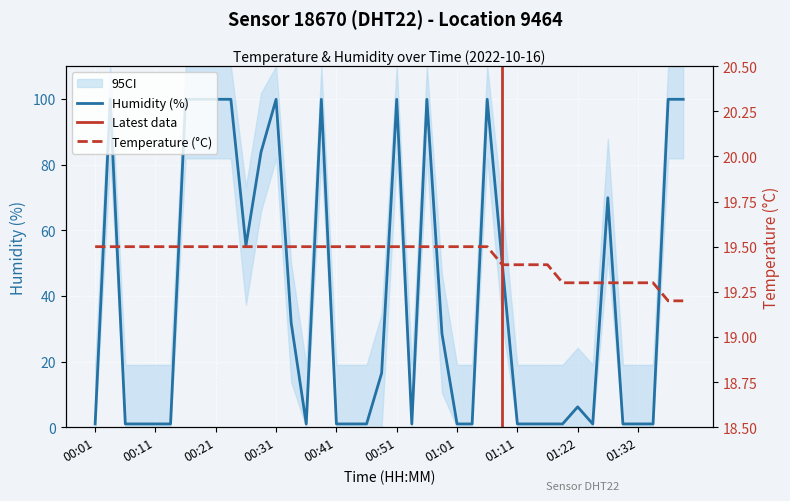

Rank the series by their average value, from lowest to highest.

temperature, humidity